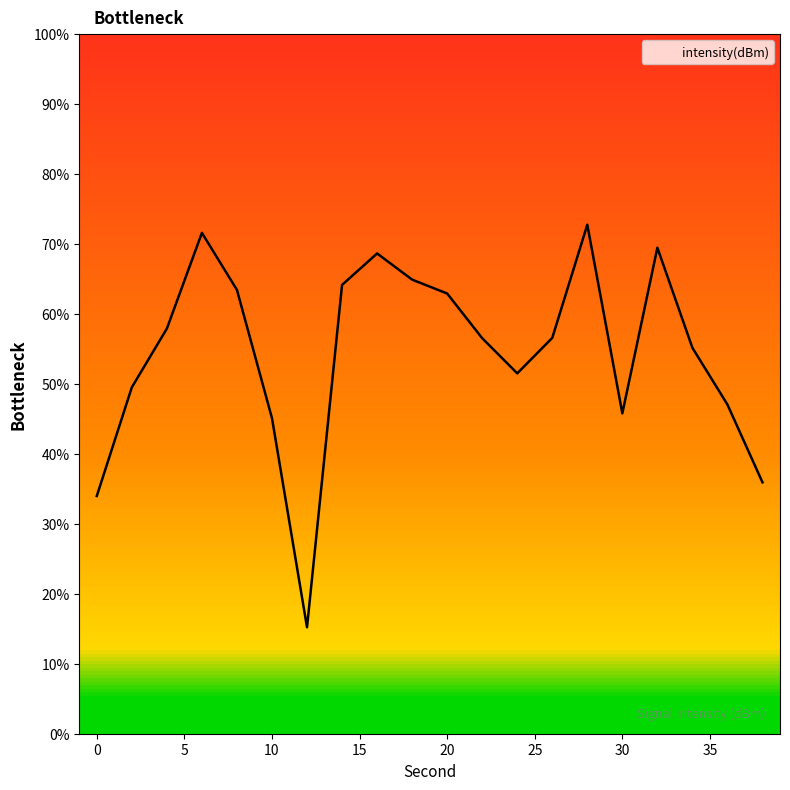

What is the maximum value shown in the chart?

72.8